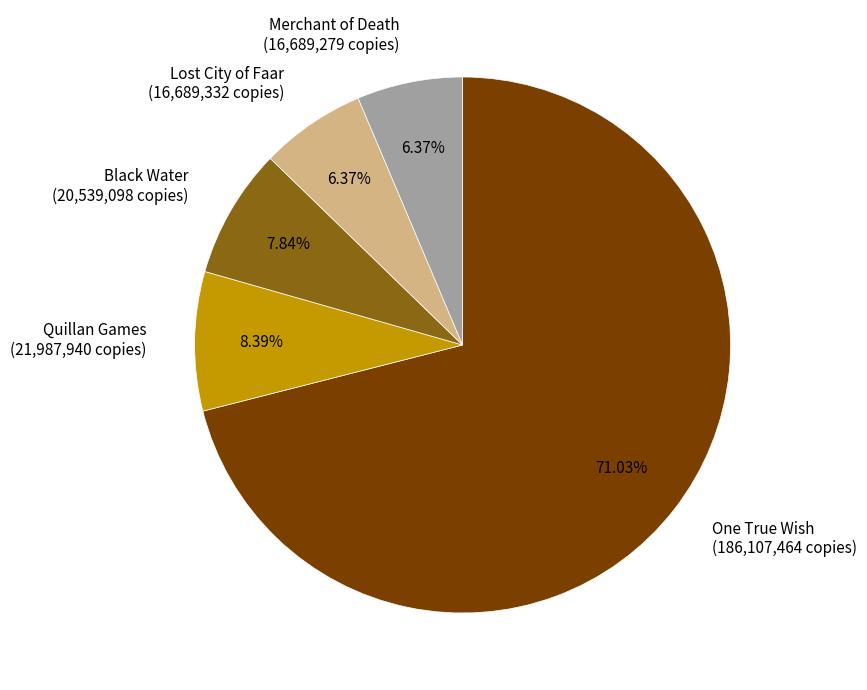

Combined, do Quillan Games and One True Wish account for over 50%?

Yes